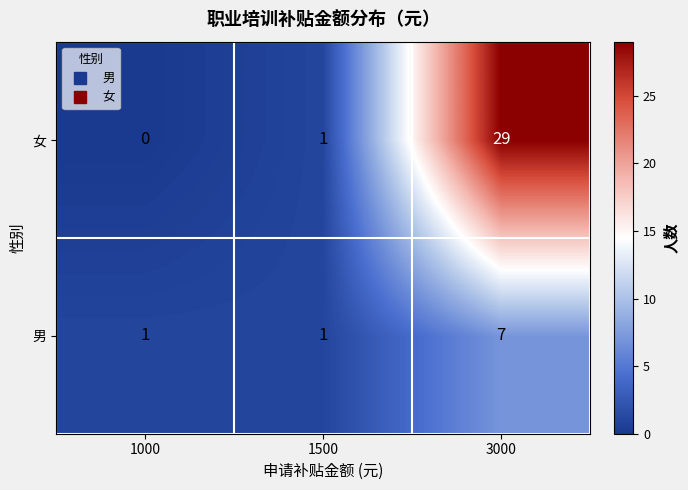

True or false: 女 has a value of 1 at 1500.

True